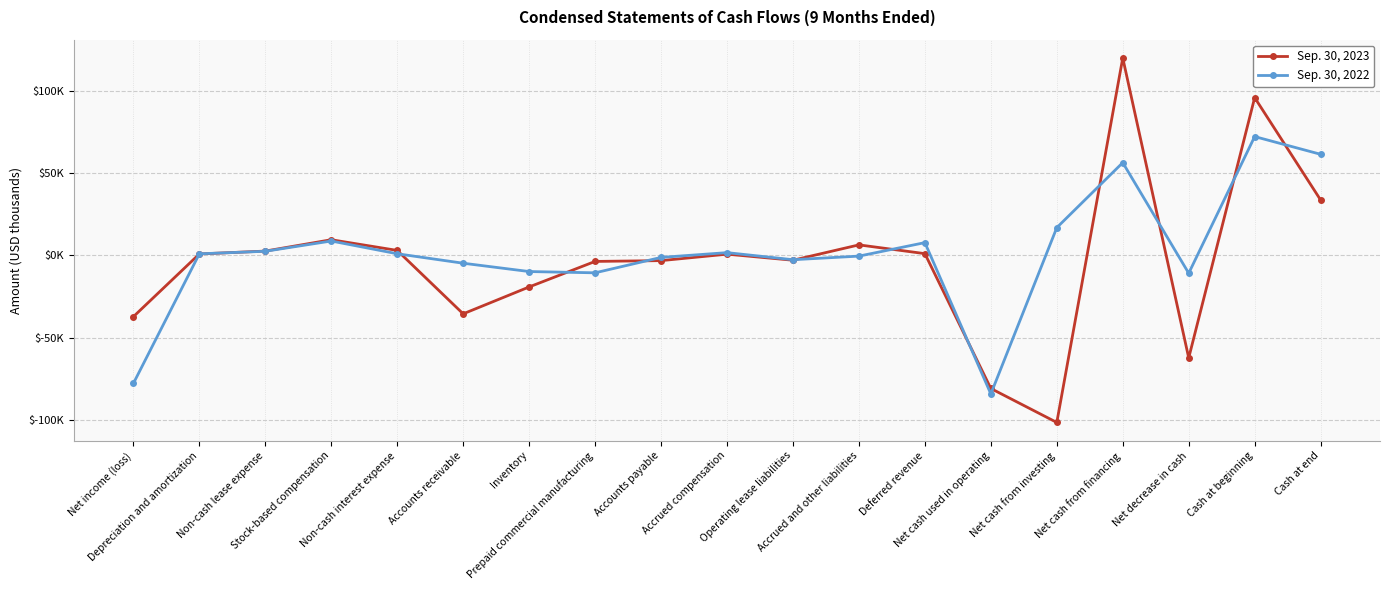

Does the chart have visible grid lines?

Yes